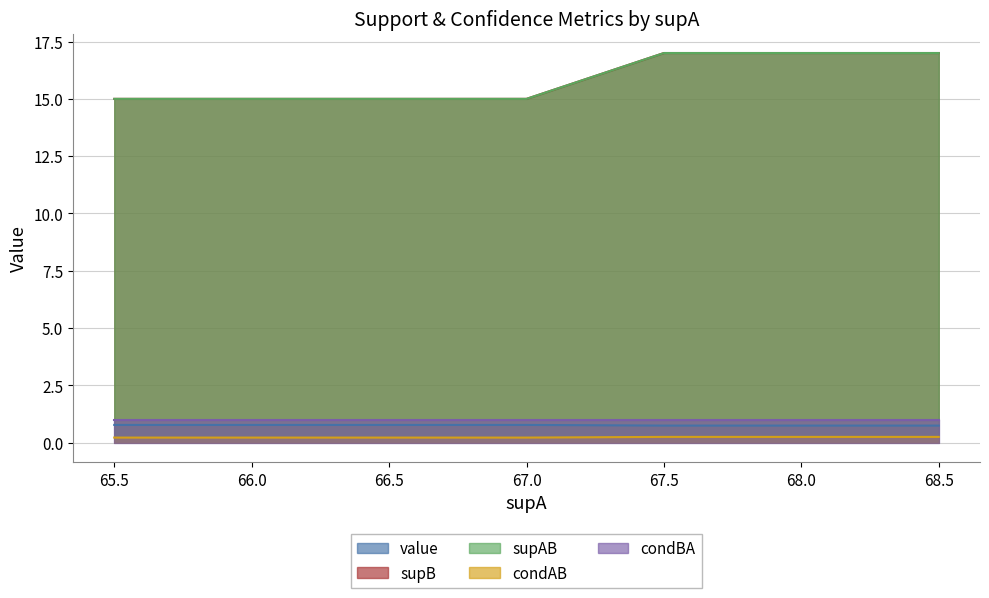

What is the minimum value for supB?

0.2